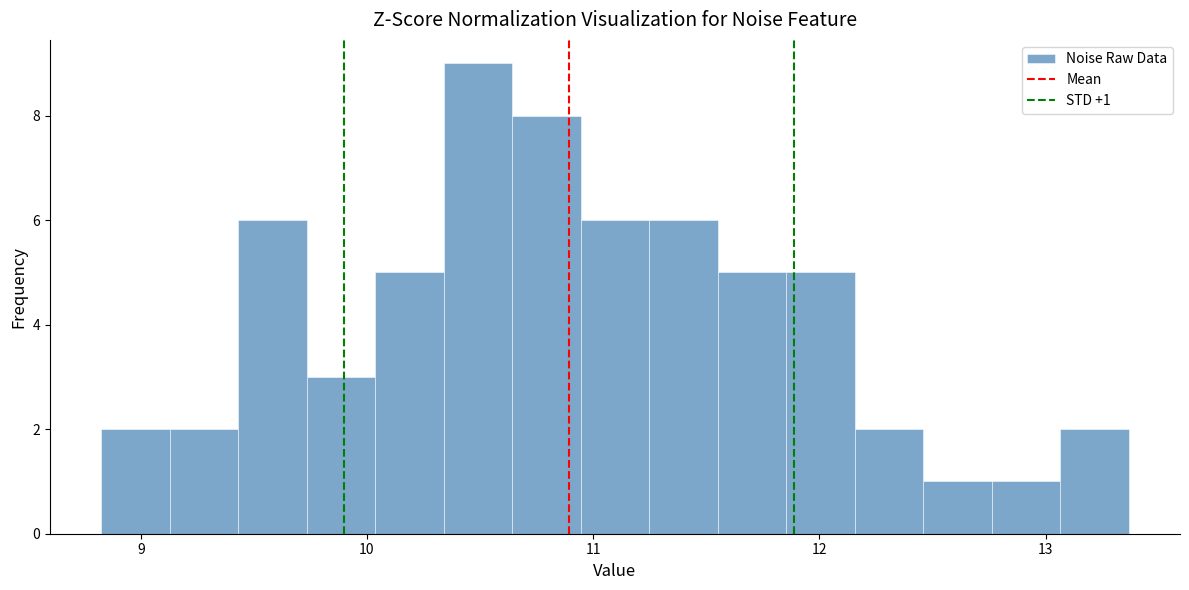

Read against the x-axis, roughly where is the centre of the tallest bar?

10.5